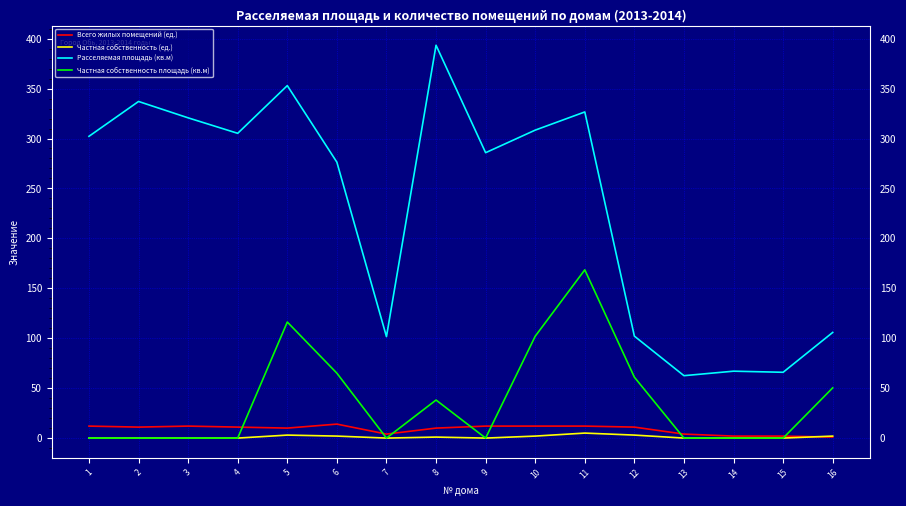

Does the chart display data point markers on the line(s)?

No